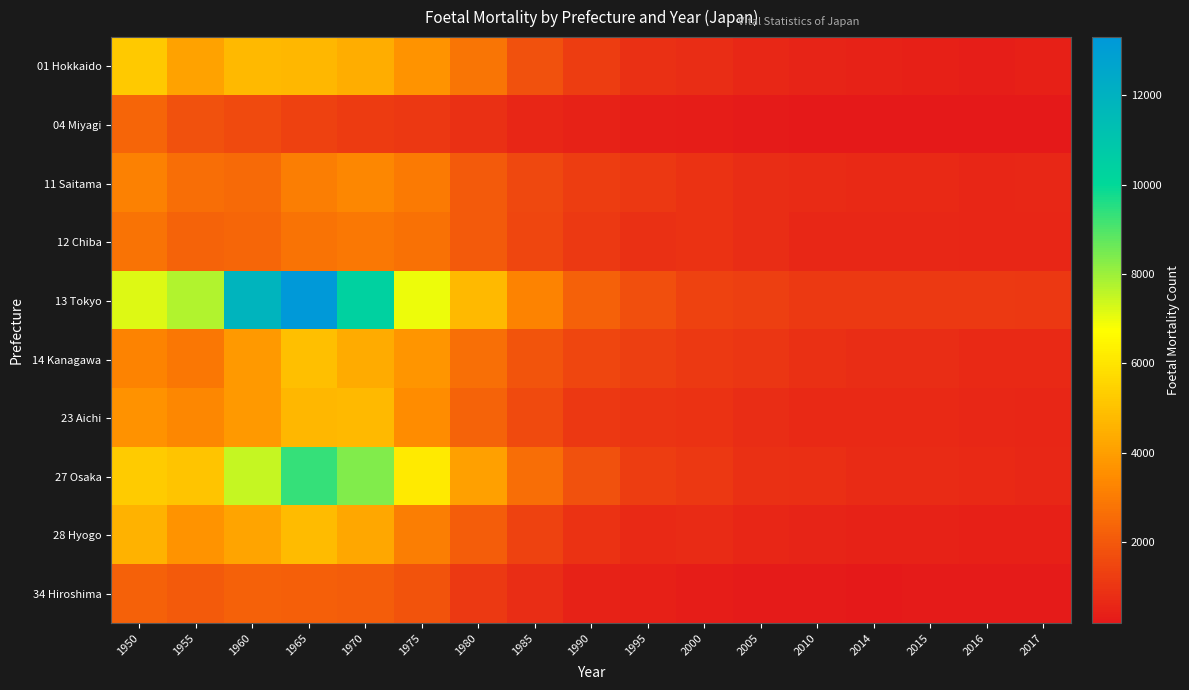

List the series in order of their peak value, highest first.

13 Tokyo, 27 Osaka, 01 Hokkaido, 14 Kanagawa, 28 Hyogo, 23 Aichi, 11 Saitama, 12 Chiba, 04 Miyagi, 34 Hiroshima